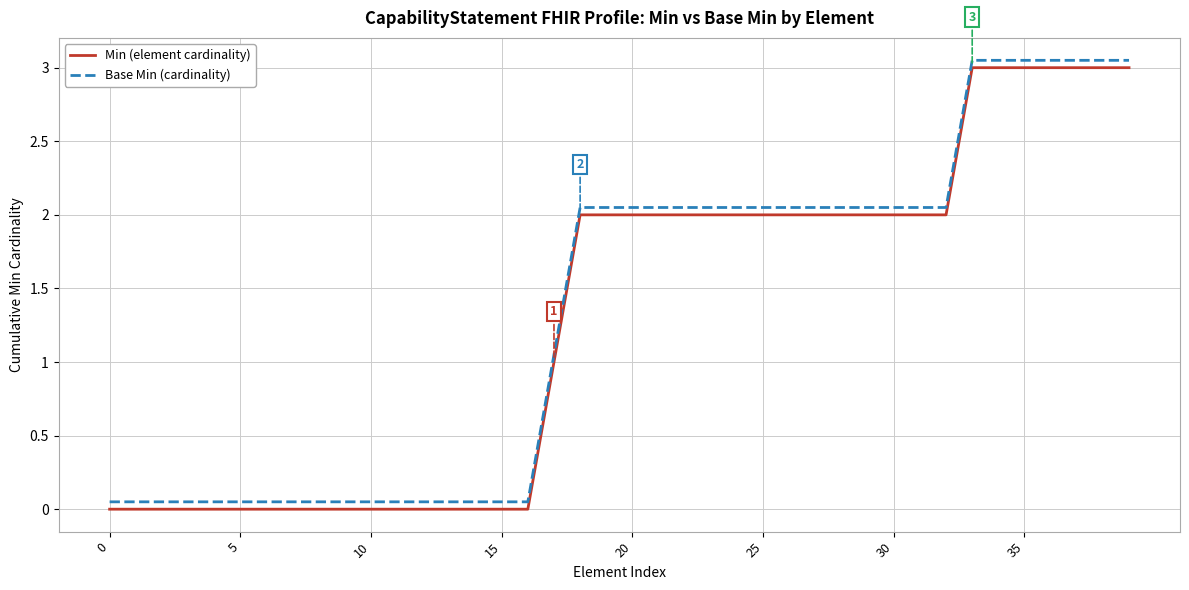

True or false: Min (element cardinality) and Base Min (cardinality) cross at least once.

False